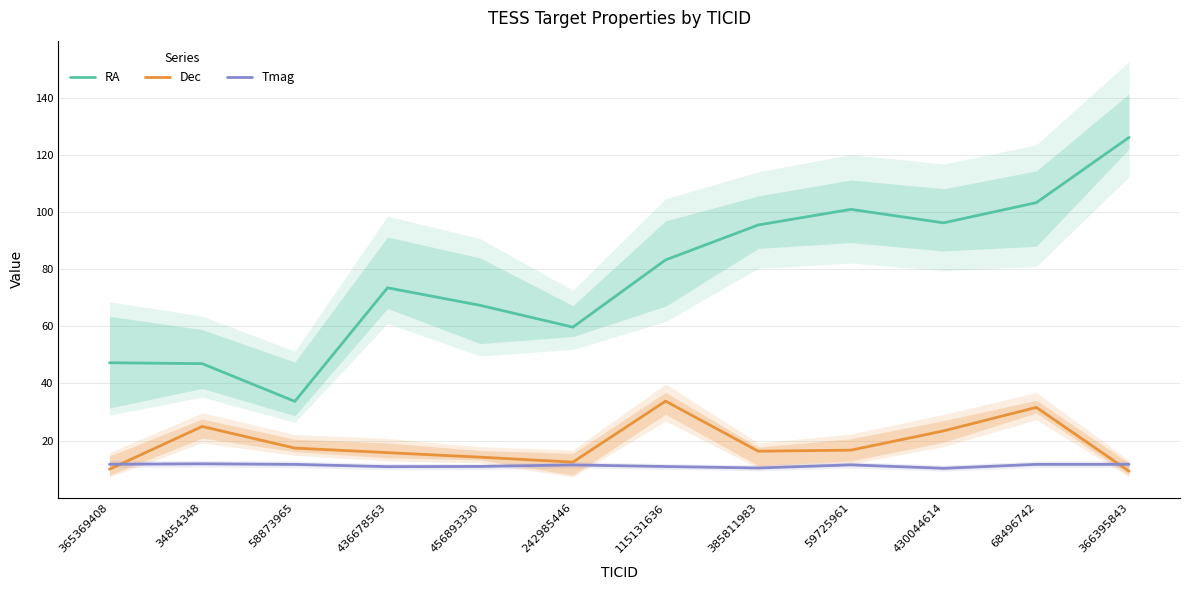

How many values in the RA series are below 83?

6